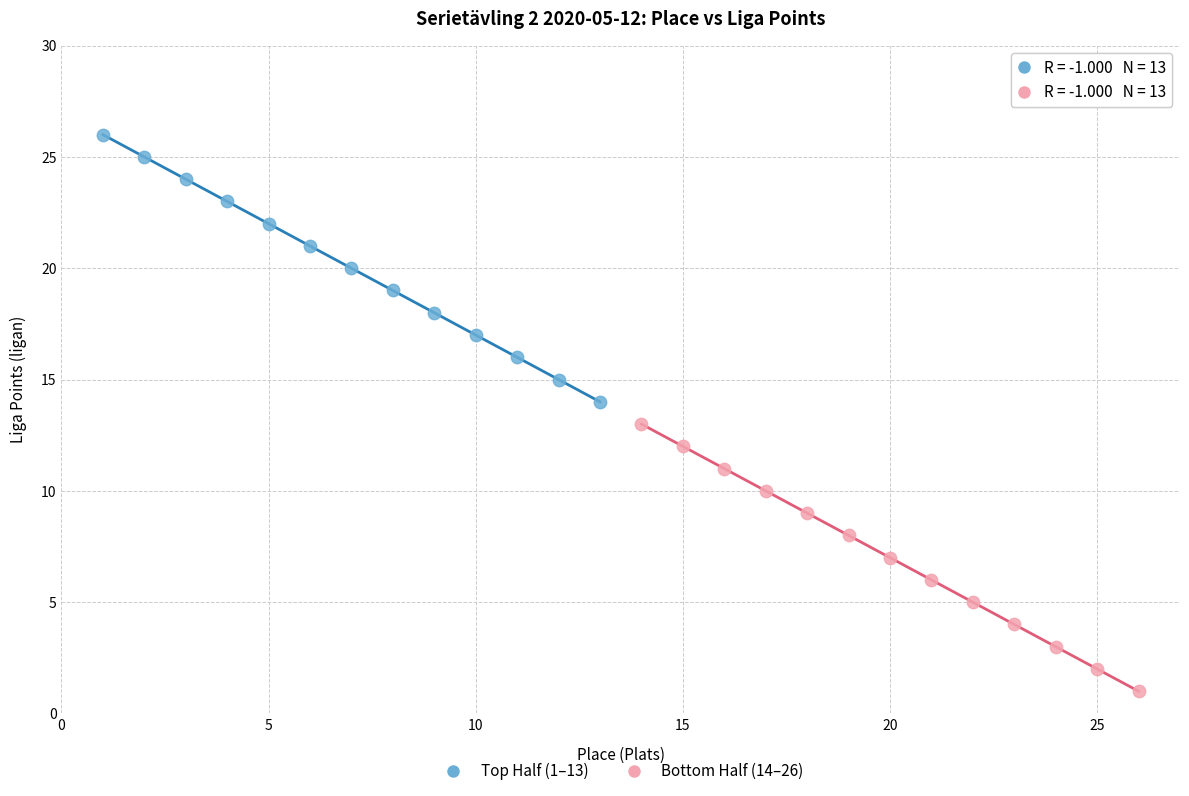

Which series reaches the minimum Y coordinate?

Bottom Half (14–26)